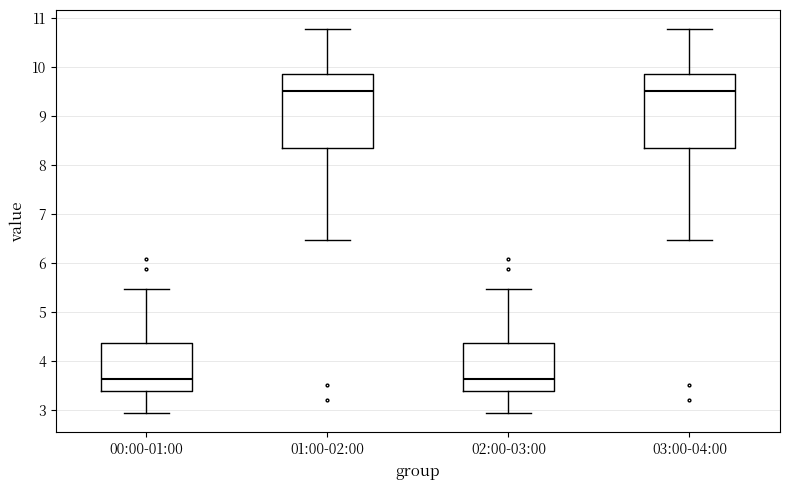

Reading left to right, read every box against the y-axis: the position of its median line, the range the box covers, and the ends of its whiskers. The values are not printed on the chart, so give them approximately, as read against the axis.

00:00-01:00: median 3.6, box 3.4 to 4.4, whiskers 2.9 to 5.5
01:00-02:00: median 9.5, box 8.4 to 9.9, whiskers 6.5 to 10.8
02:00-03:00: median 3.6, box 3.4 to 4.4, whiskers 2.9 to 5.5
03:00-04:00: median 9.5, box 8.4 to 9.9, whiskers 6.5 to 10.8